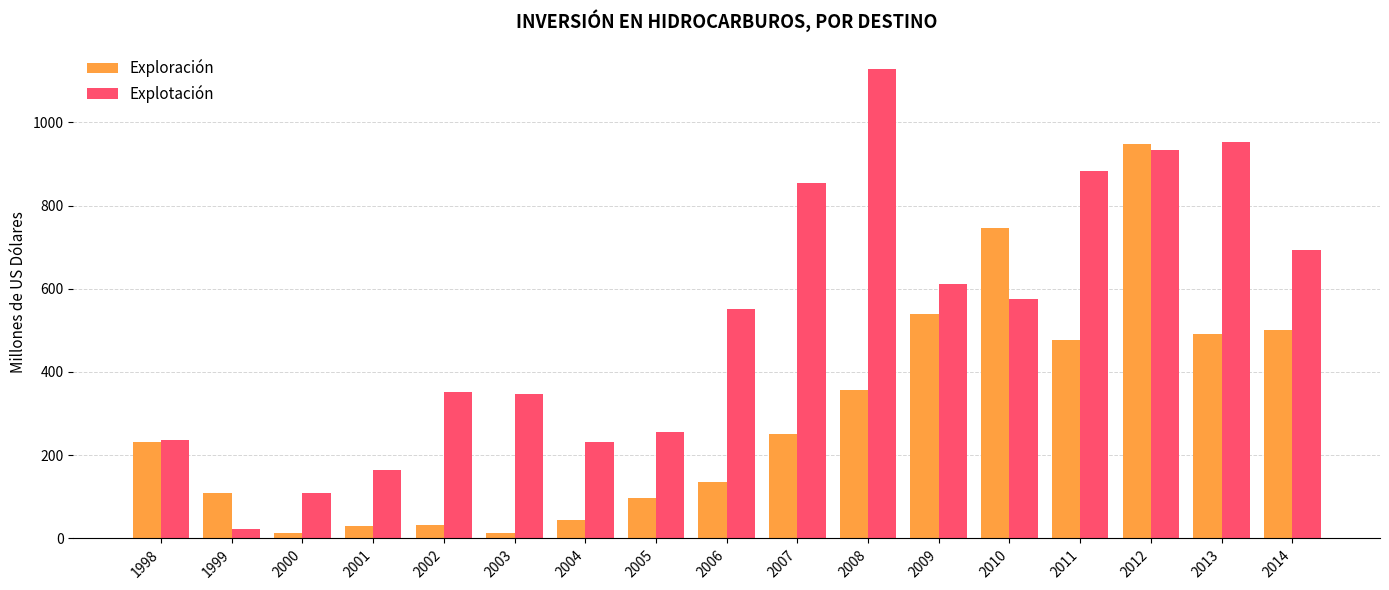

What are all the series names shown in the legend?

Exploración, Explotación